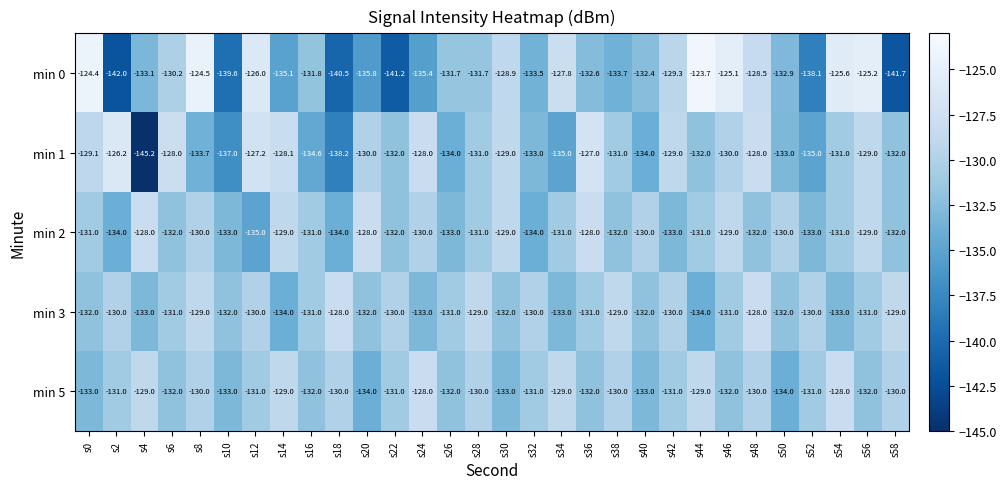

Which series has the widest spread of values?

min 1